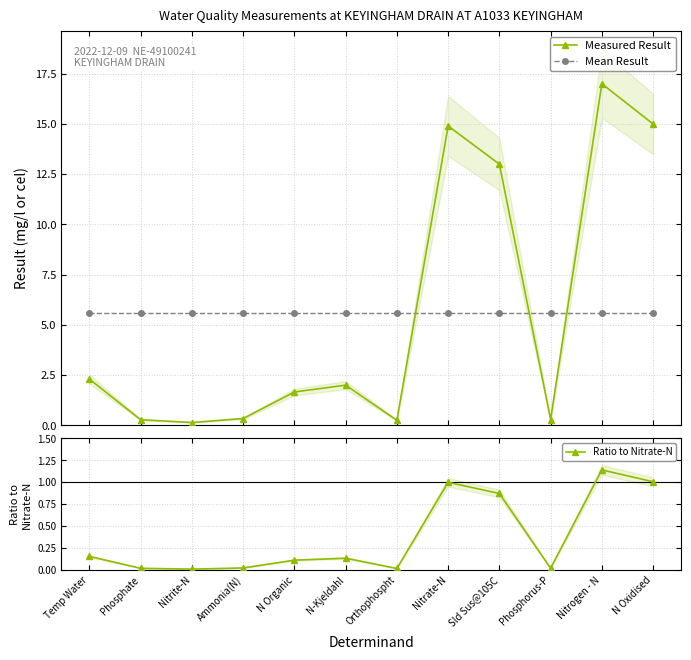

How many times do Mean Result and Measured Result cross each other?

3